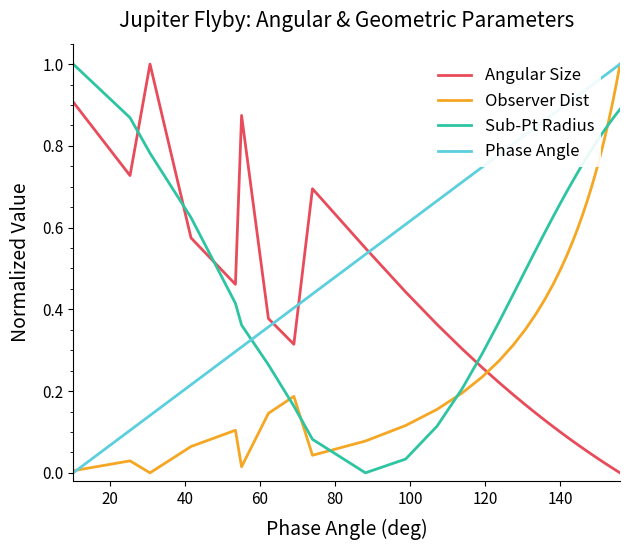

At how many categories does at least one series exceed 0?

37